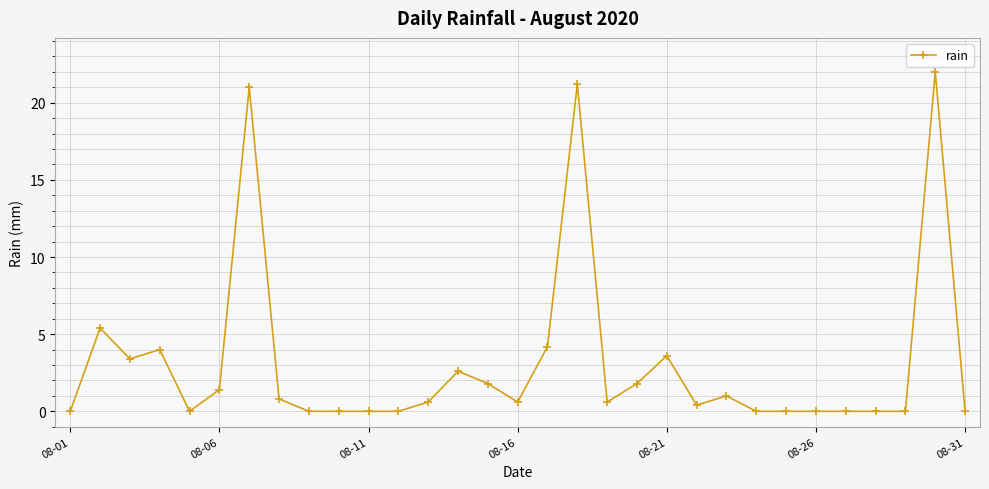

What is the greatest value displayed?

22.0